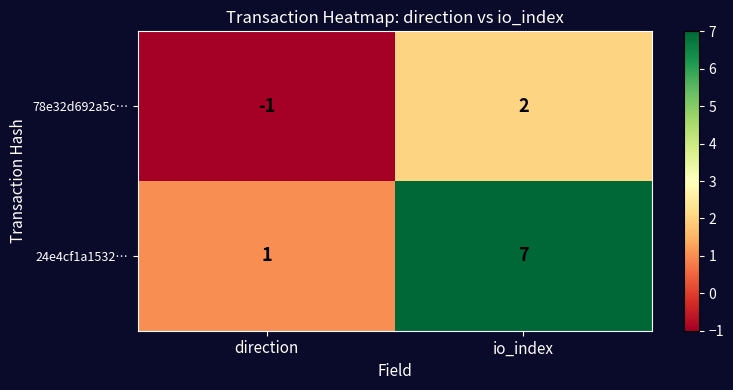

Reading right to left, what are all the values shown in this chart?

78e32d692a5c…: 2	-1
24e4cf1a1532…: 7	1